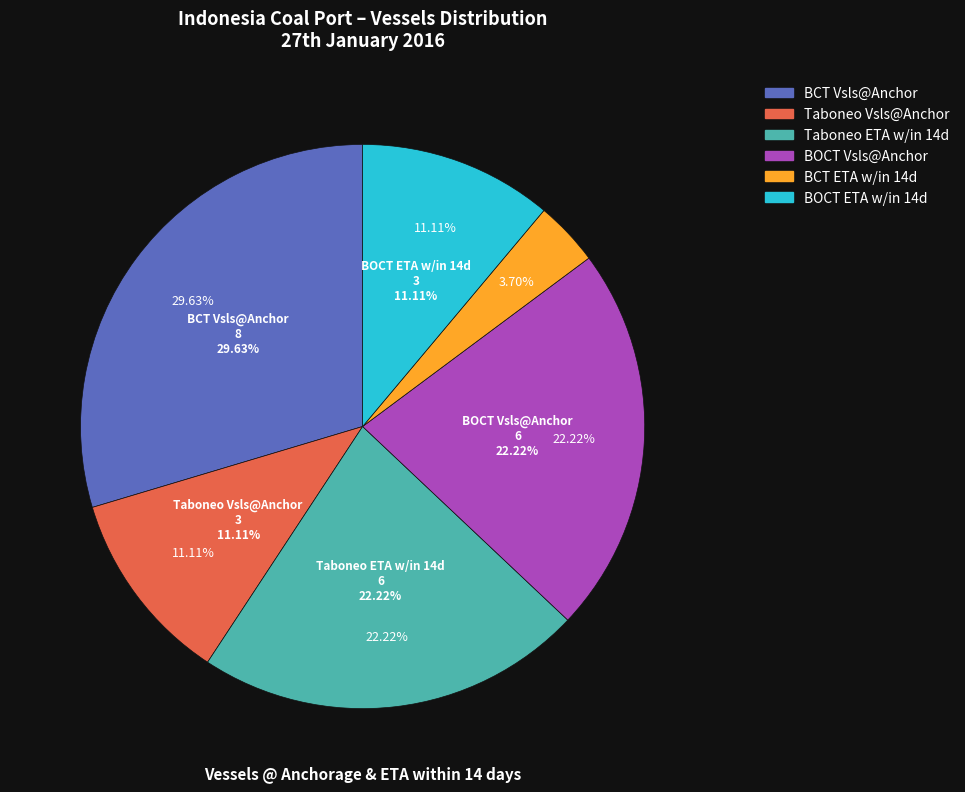

How many slices are in this pie chart?

6